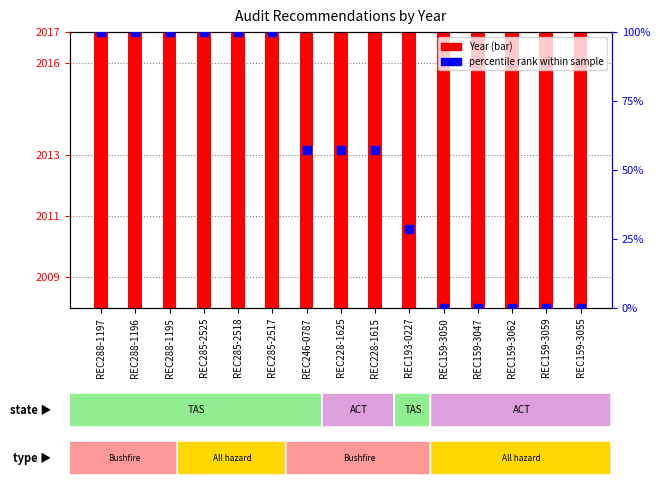

Which series has the largest total across all categories?

Year count